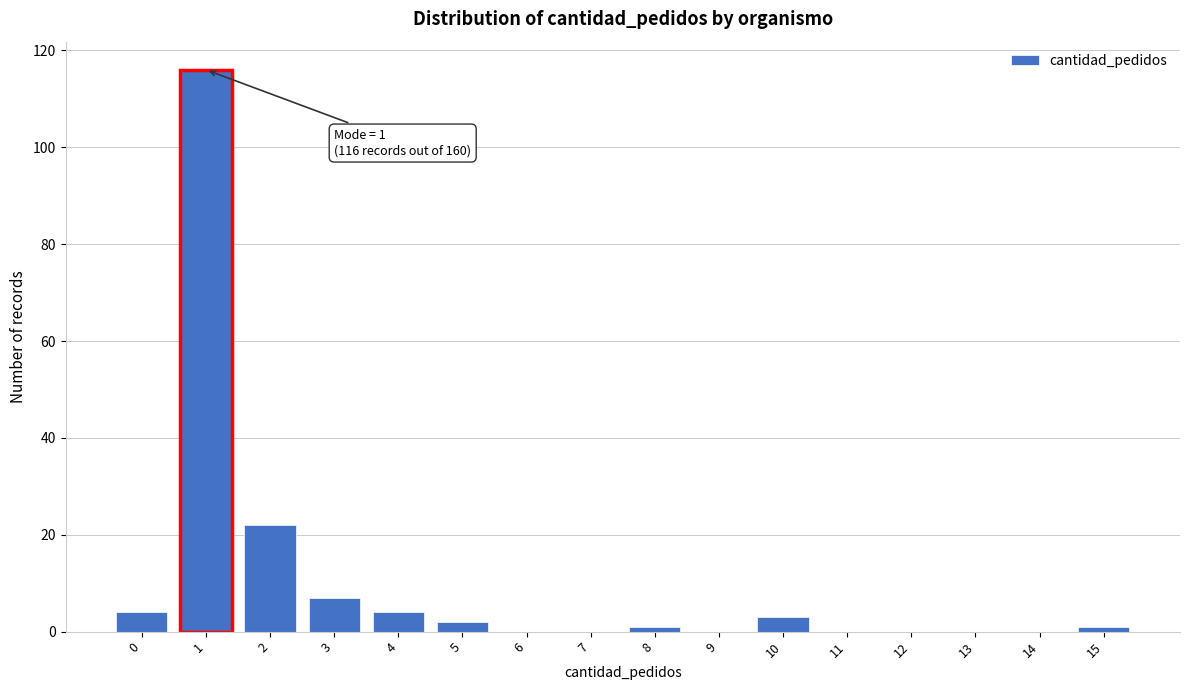

Reading left to right, extract all data points from this chart.

0=4	1=116	2=22	3=7	4=4	5=2	6=0	7=0	8=1	9=0	10=3	11=0	12=0	13=0	14=0	15=1